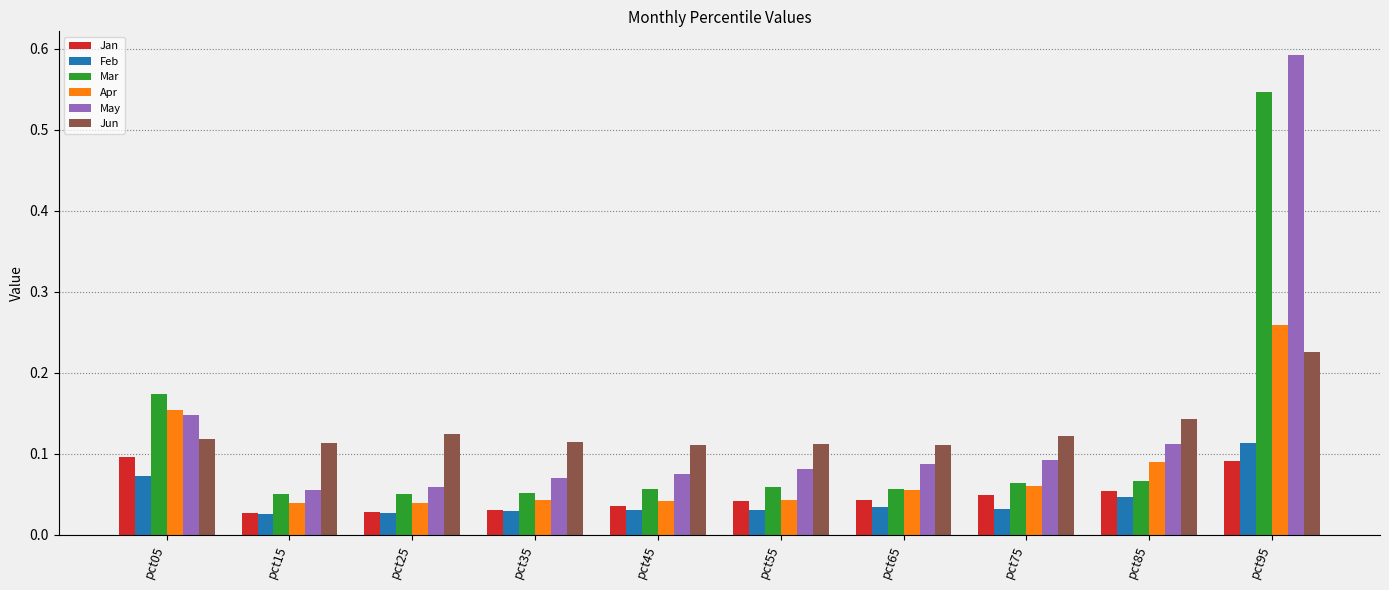

How many Jun values are between 0 and 1?

10